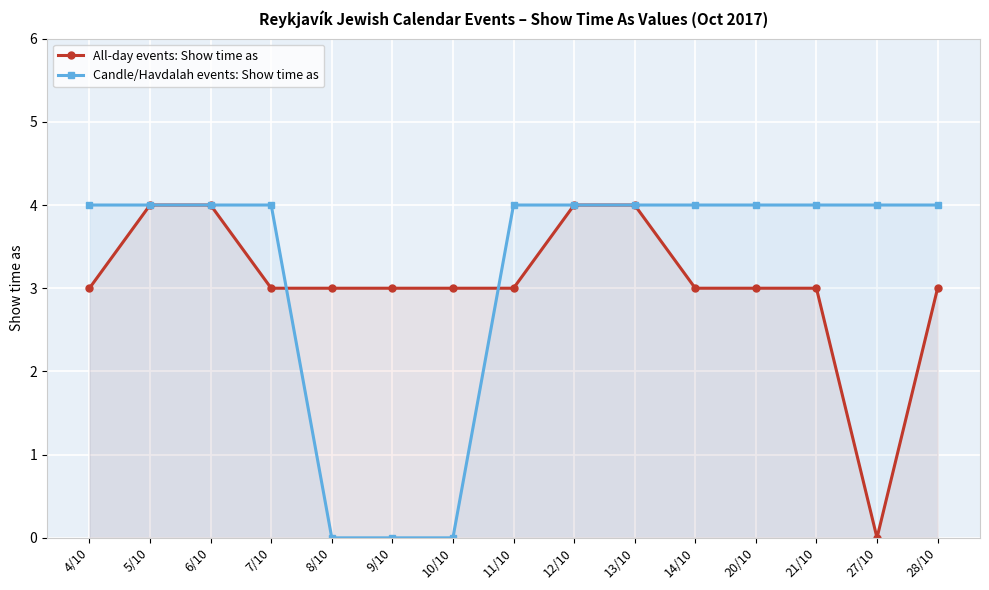

Is the value of All-day events: Show time as at 27/10 greater than the value of Candle/Havdalah events: Show time as at 20/10?

No